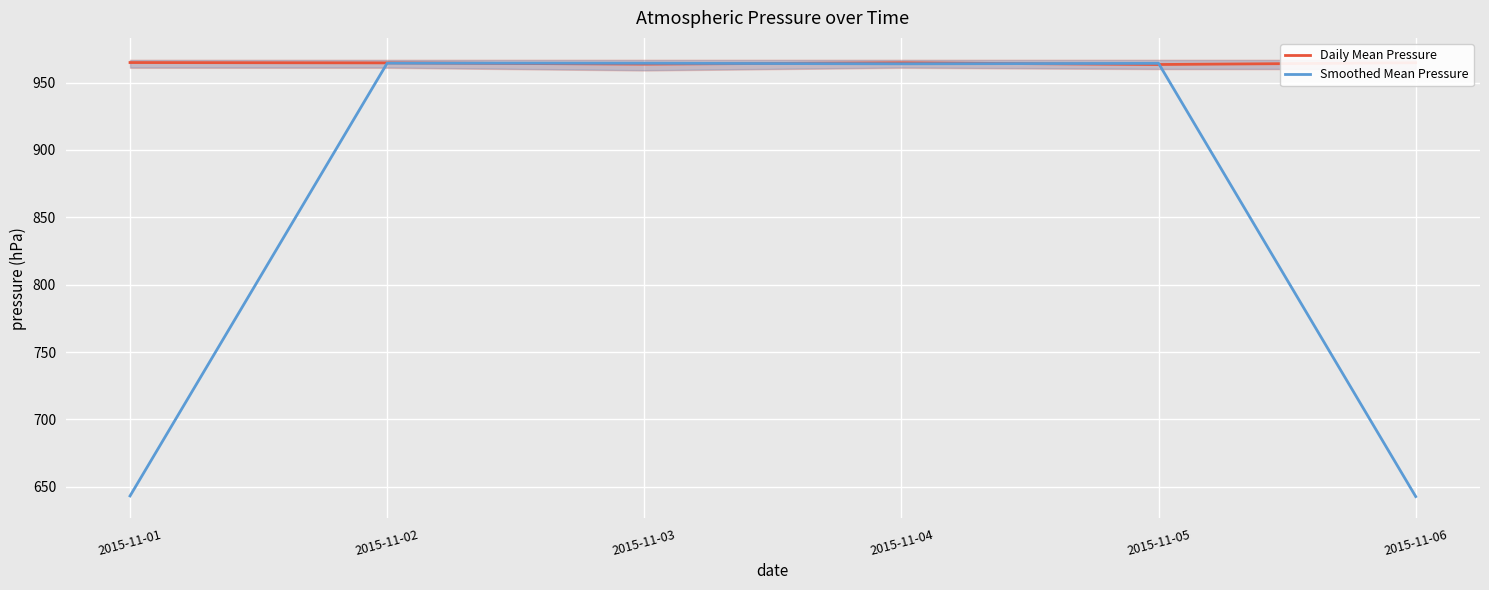

How many values in the Smoothed Mean Pressure series exceed 964?

3